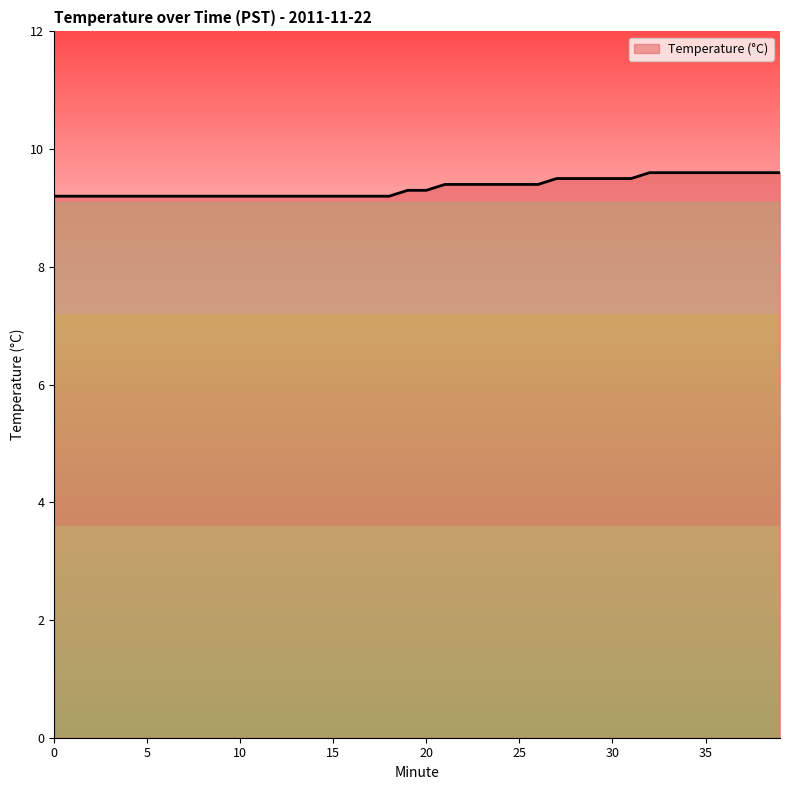

What is the minimum value shown in the chart?

9.2